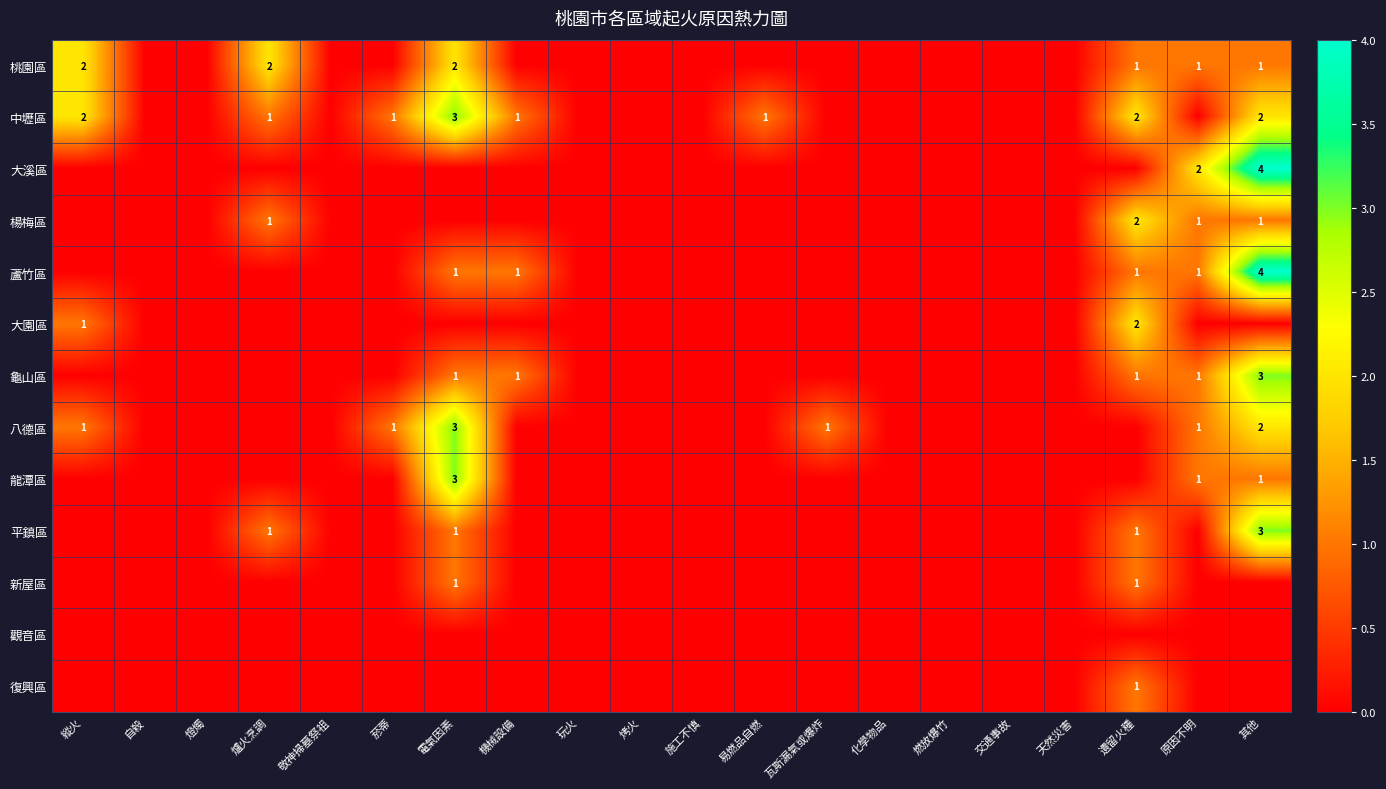

List the series in order of their peak value, lowest first.

觀音區, 新屋區, 復興區, 桃園區, 楊梅區, 大園區, 中壢區, 龜山區, 八德區, 龍潭區, 平鎮區, 大溪區, 蘆竹區